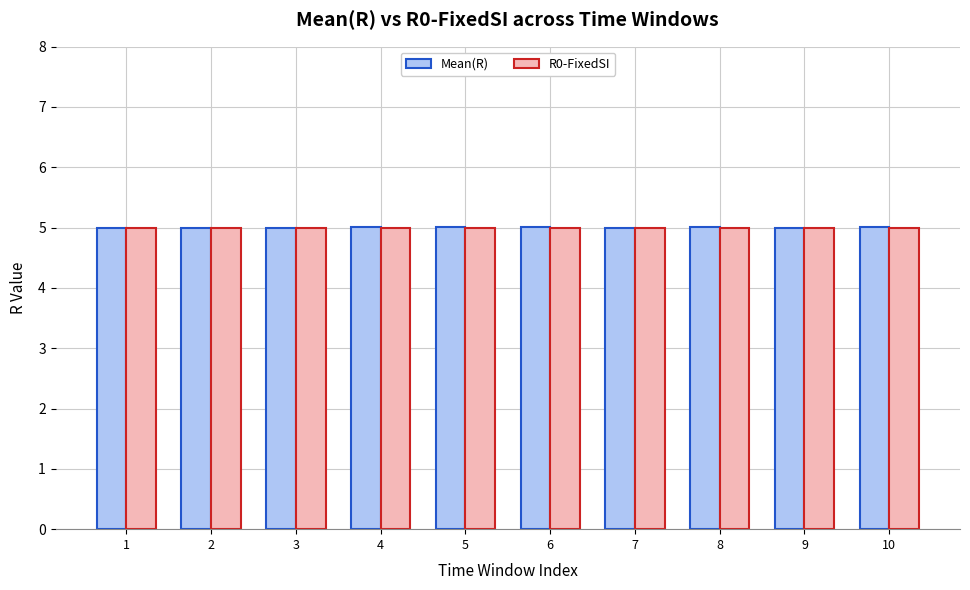

The value of R0-FixedSI at 3 is 7.5. True or false?

False